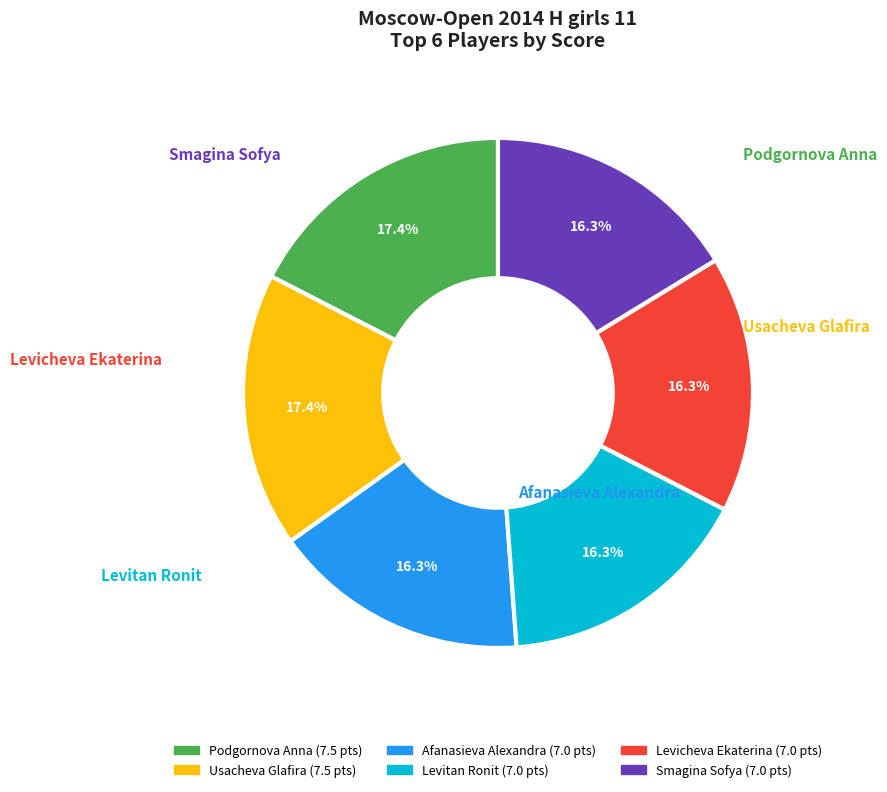

Combined, what portion of the pie is Podgornova Anna and Smagina Sofya?

33.7%